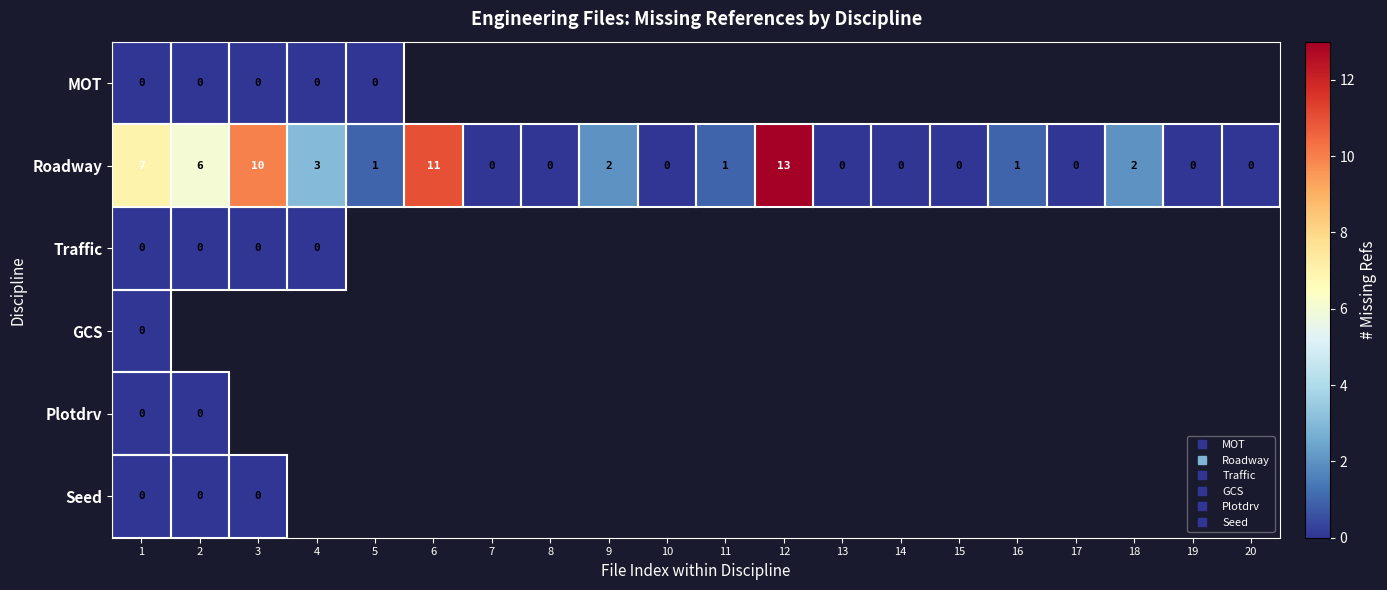

Which category has the lowest value in the MOT series?

1